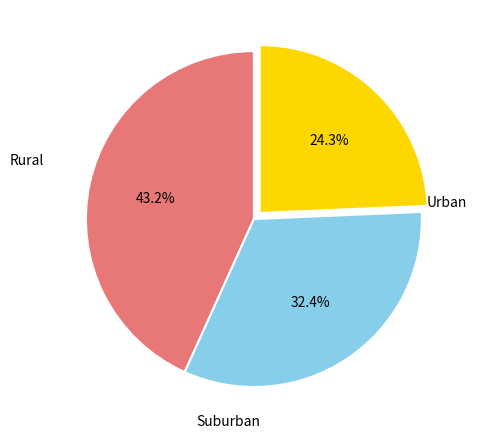

To the nearest percent, what is the difference between the largest and smallest slice percentages?

19%